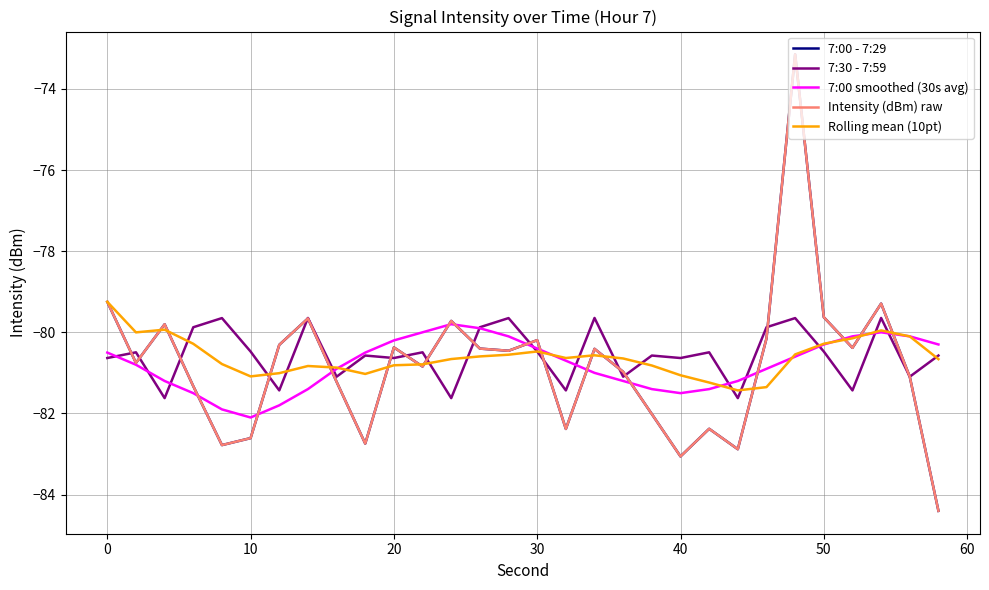

What is the highest value of the Rolling mean (10pt) series?

-79.2